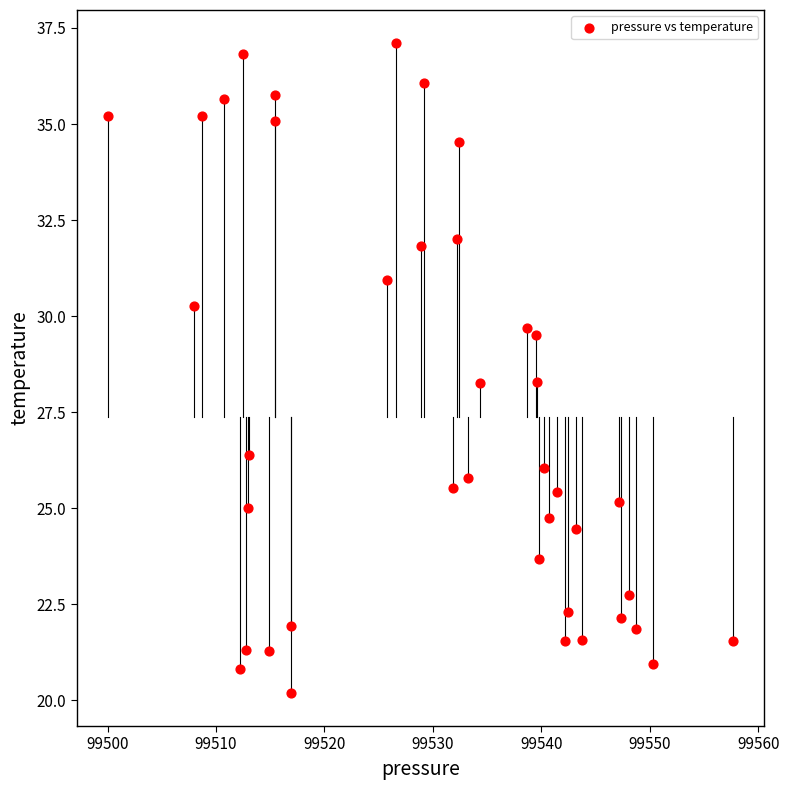

What is the range of Y values (max minus min)?

16.9